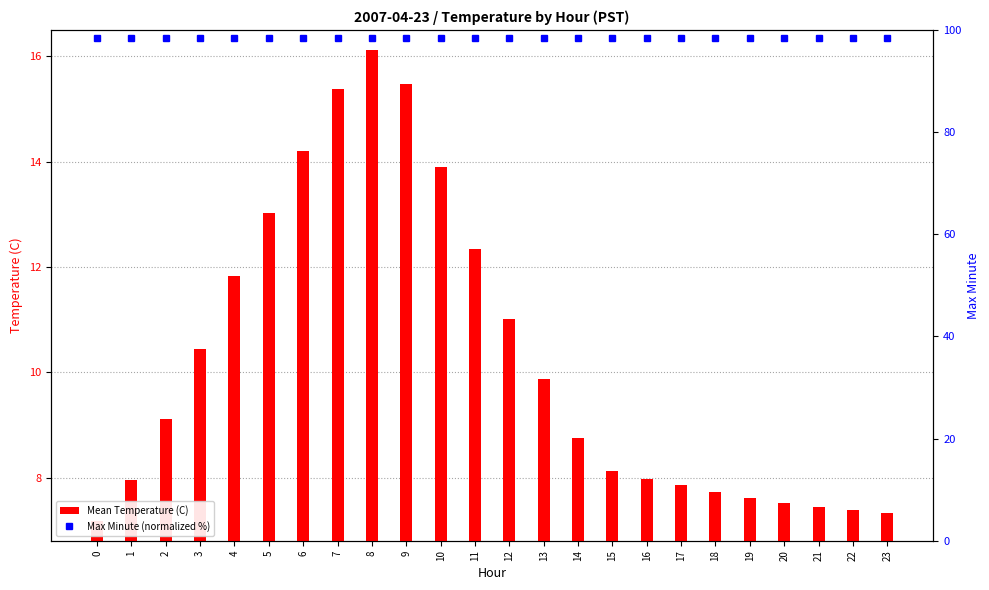

How many series are shown in this chart?

2